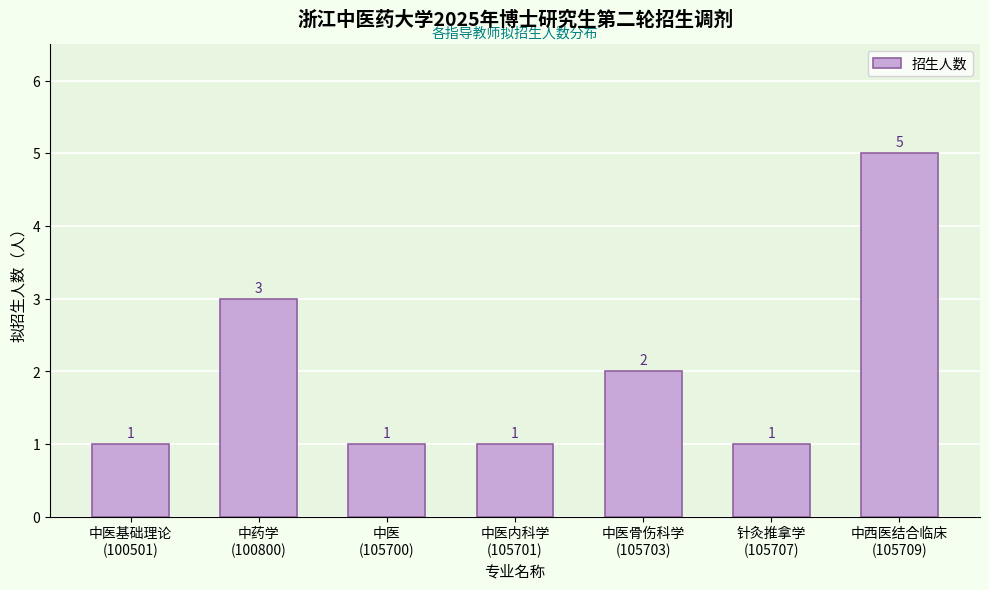

Reading left to right, list all the values displayed in this chart.

1	3	1	1	2	1	5